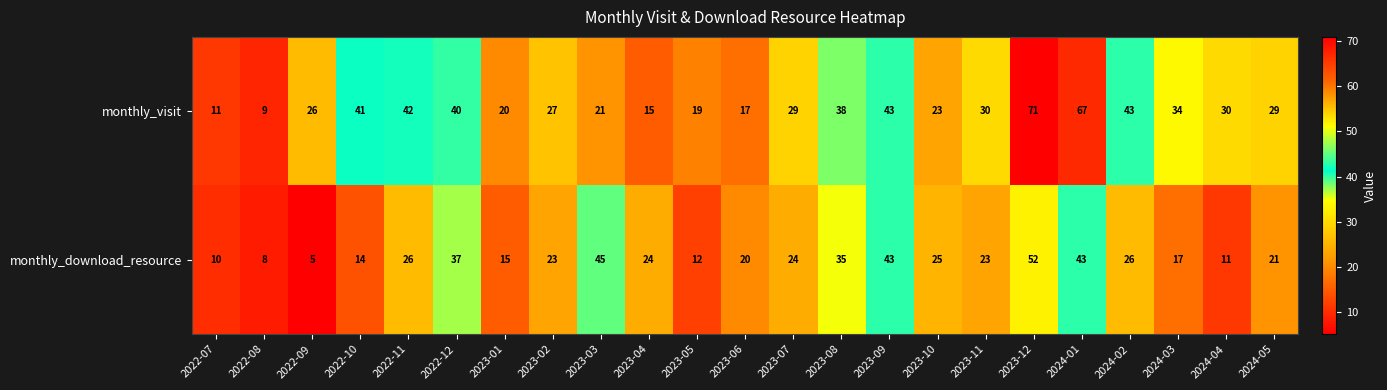

What is the difference between the maximum and minimum values in the monthly_download_resource series?

47